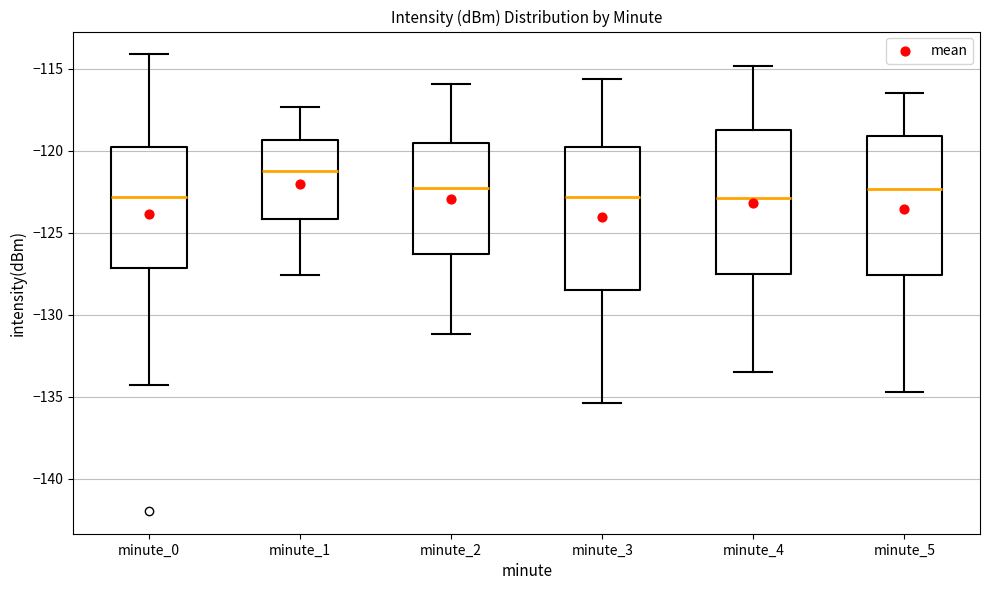

Where does the lower whisker of the box for minute_1 end on the y-axis? The values are not printed on the chart, so give them approximately, as read against the axis.

-127.5